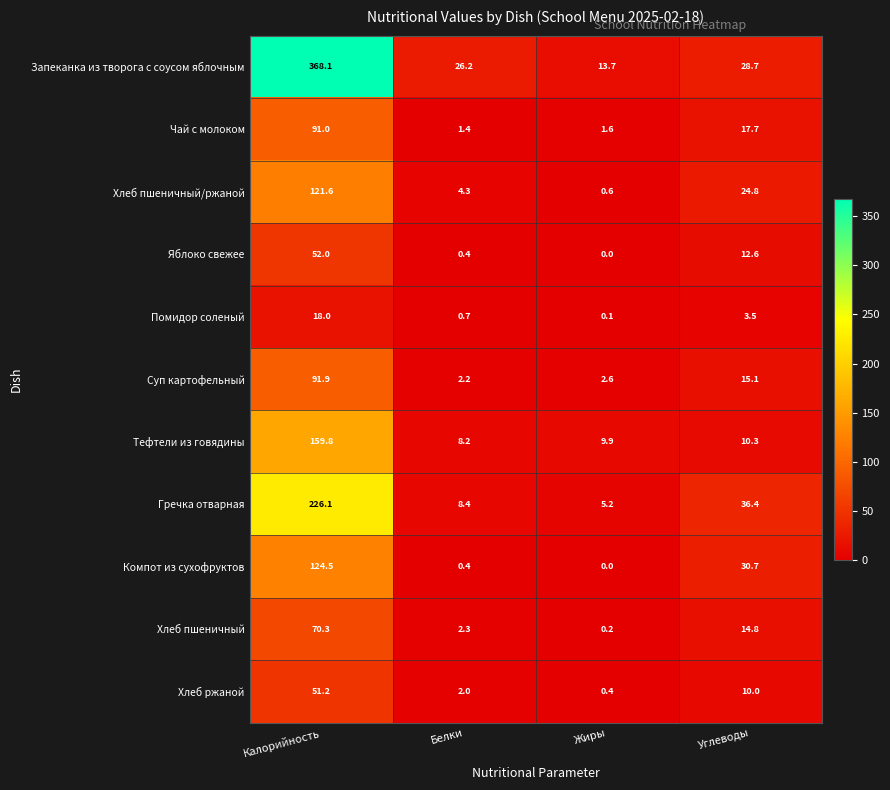

Count the number of categories in the chart.

4